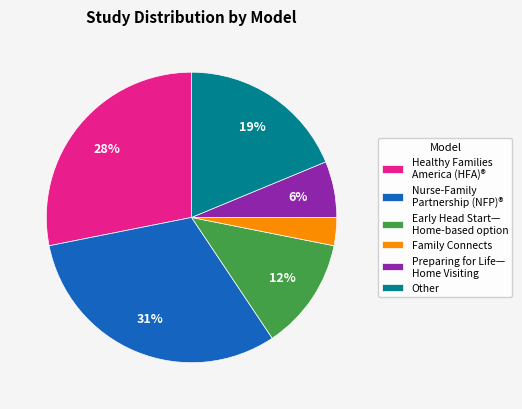

What is the ratio of the value at Healthy Families America (HFA)® to the value at Other?

1.5